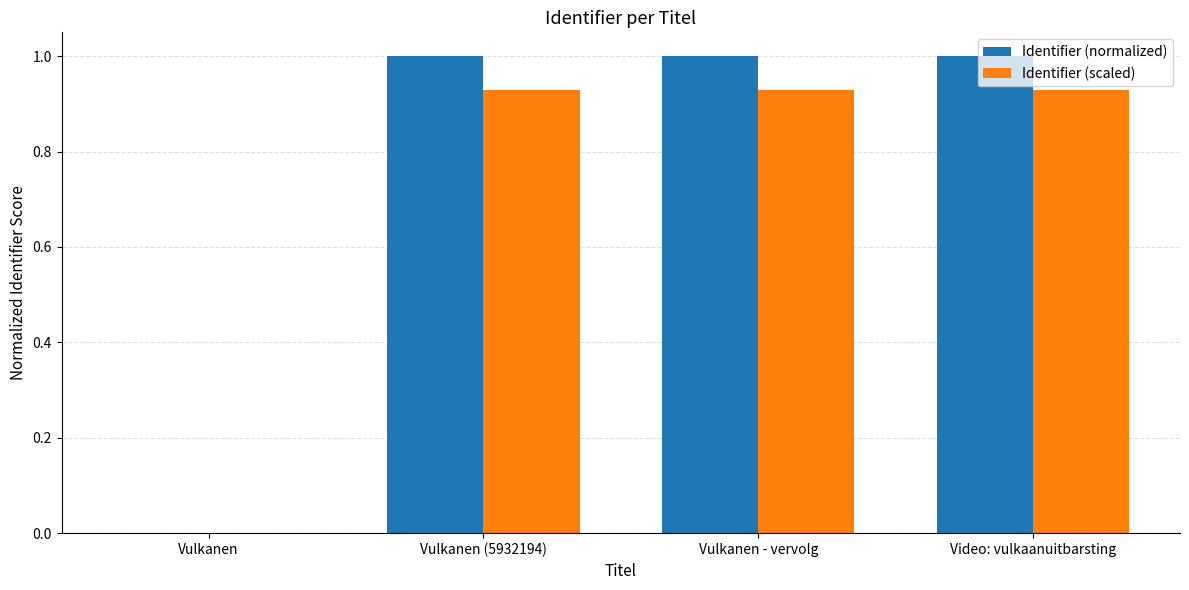

Which series has the largest total across all categories?

Identifier (normalized)